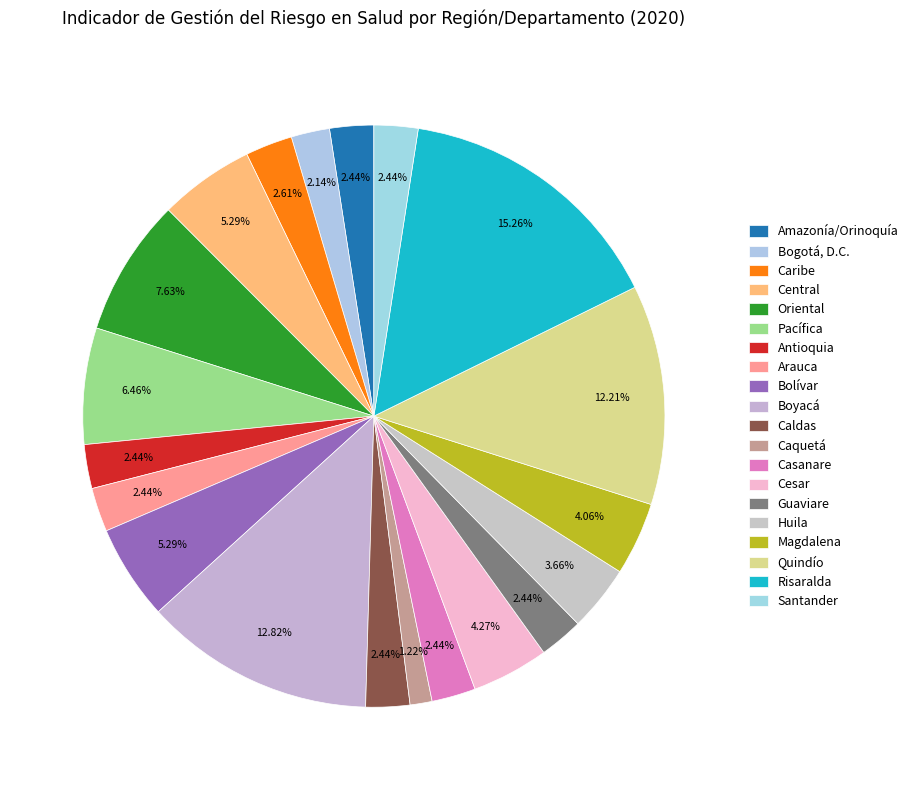

Rank the categories by value from highest to lowest.

Risaralda, Boyacá, Quindío, Oriental, Pacífica, Central, Bolívar, Cesar, Magdalena, Huila, Caribe, Amazonía/Orinoquía, Antioquia, Arauca, Caldas, Casanare, Guaviare, Santander, Bogotá, D.C., Caquetá